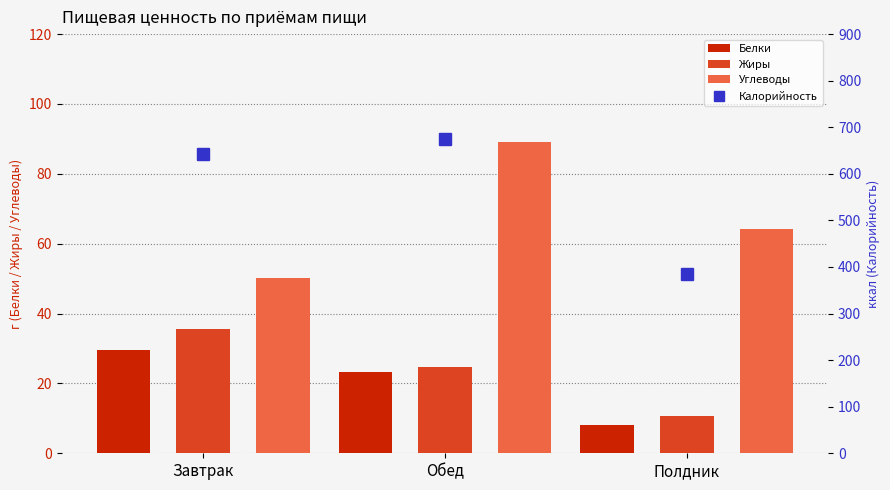

Which series has the largest total across all categories?

Калорийность